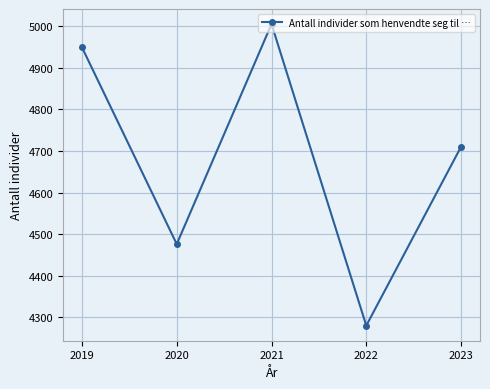

How many interior local peaks (higher than both neighbors) does the data have?

1